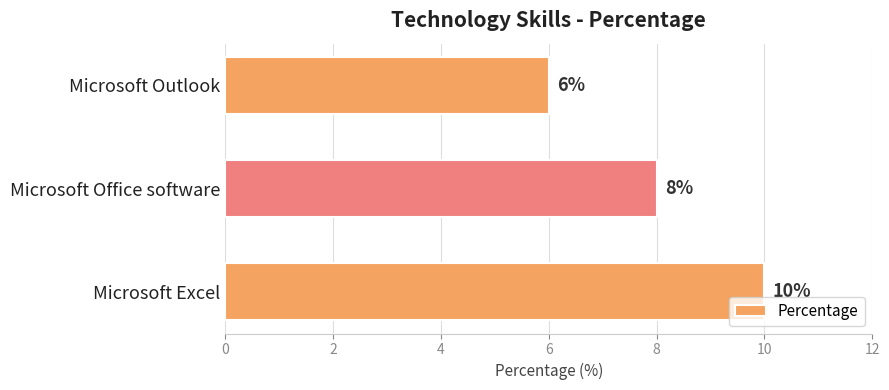

What is the average value?

8